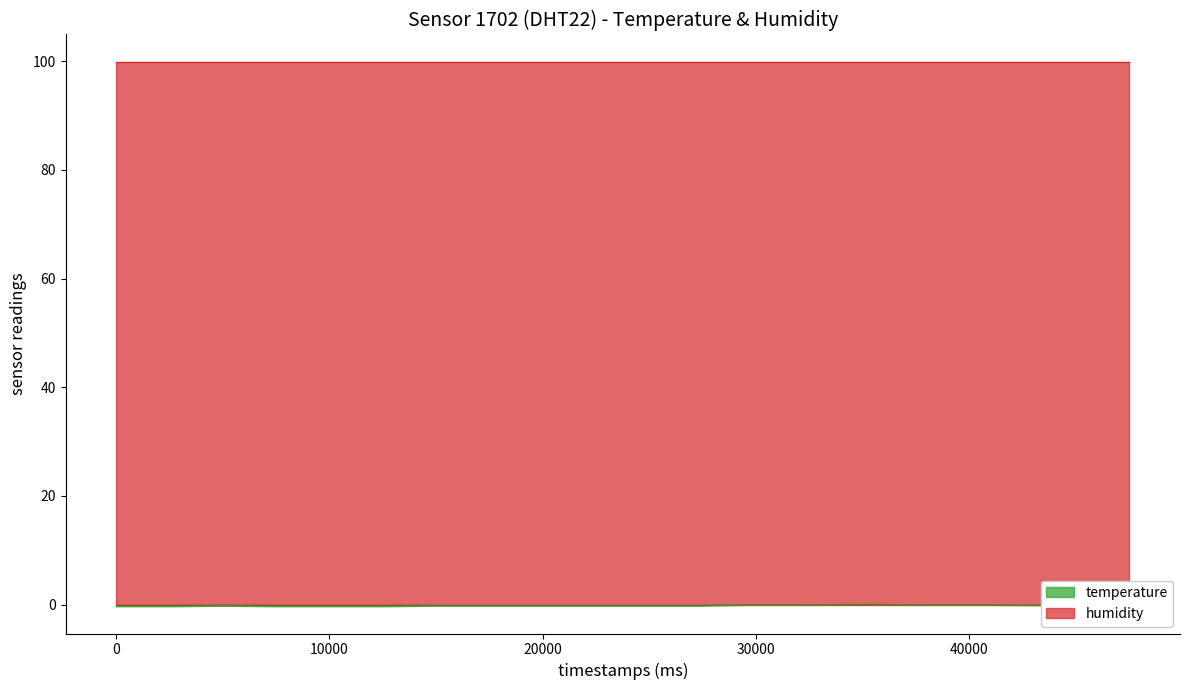

How many values are below 0?

15